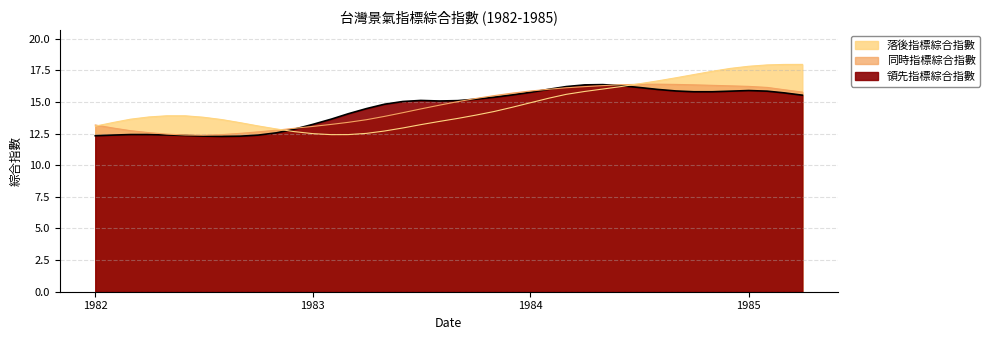

At which category is the sum across all series the highest?

1985